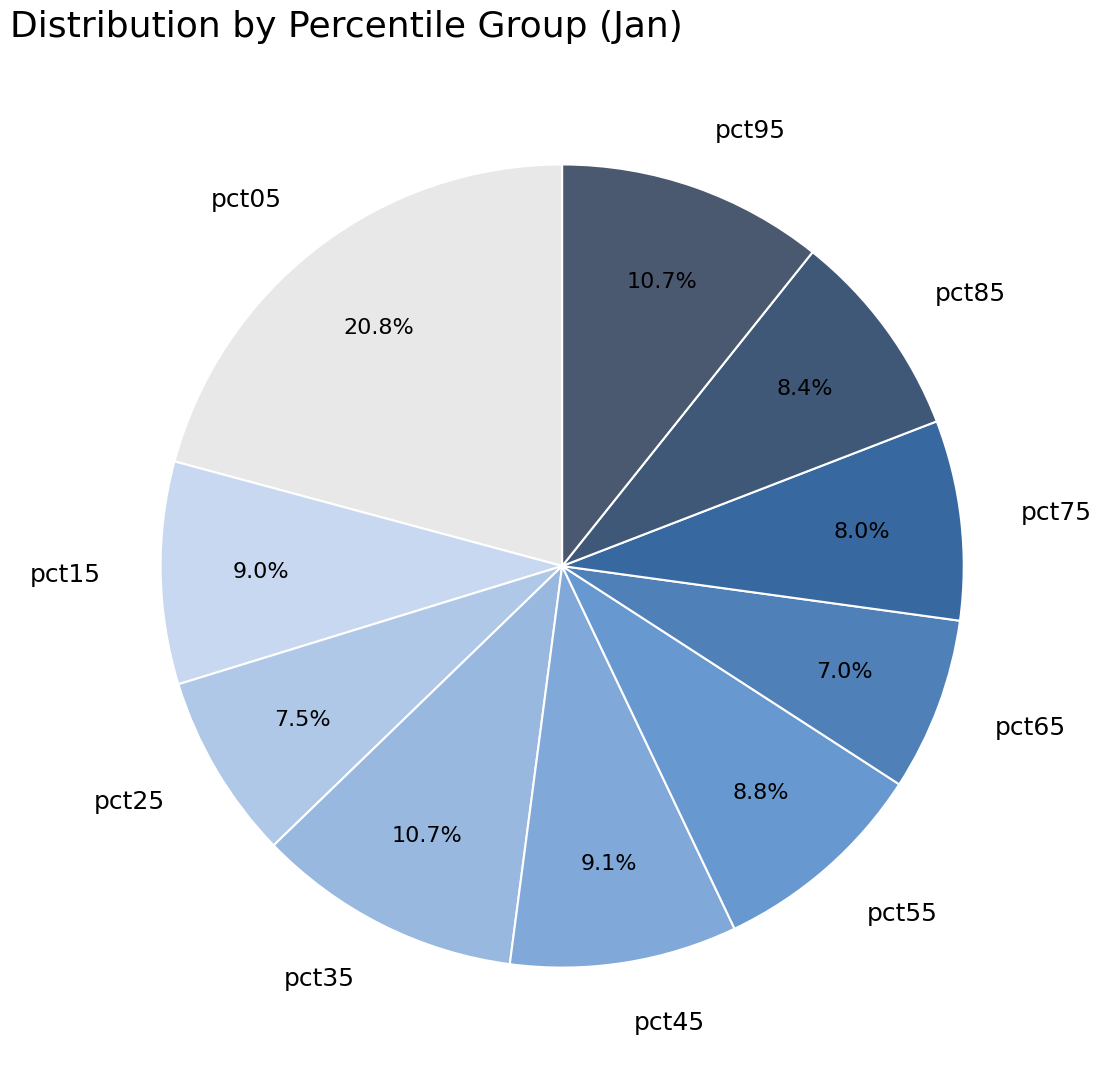

How many segments does this pie chart have?

10